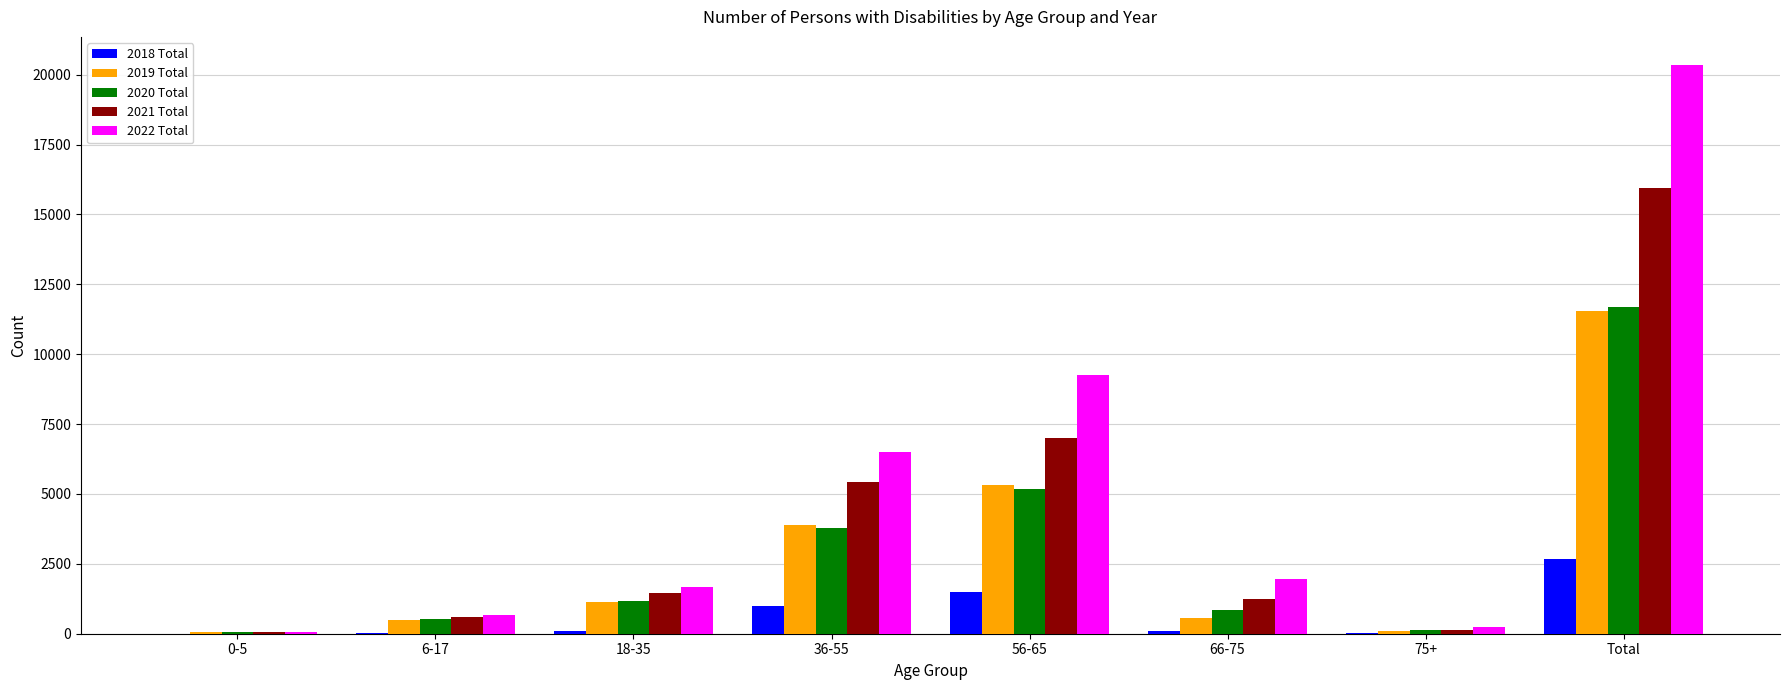

What is the sum of all 2018 Total values?

5380